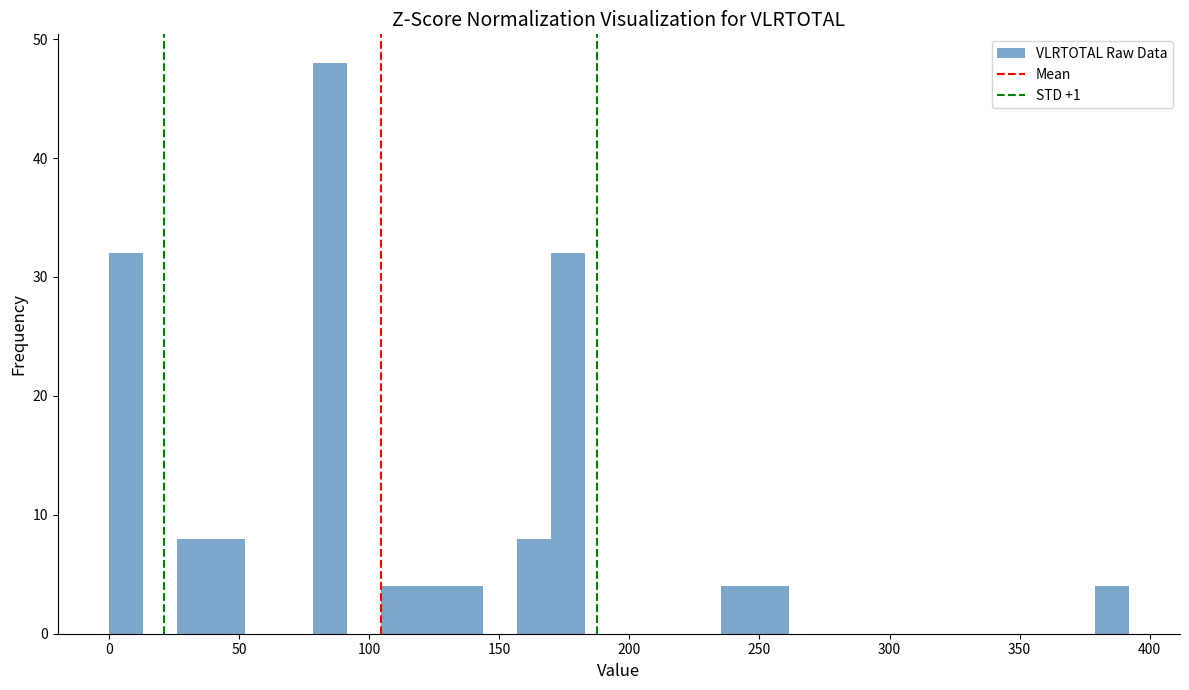

Read against the x-axis, roughly where is the centre of the tallest bar?

85